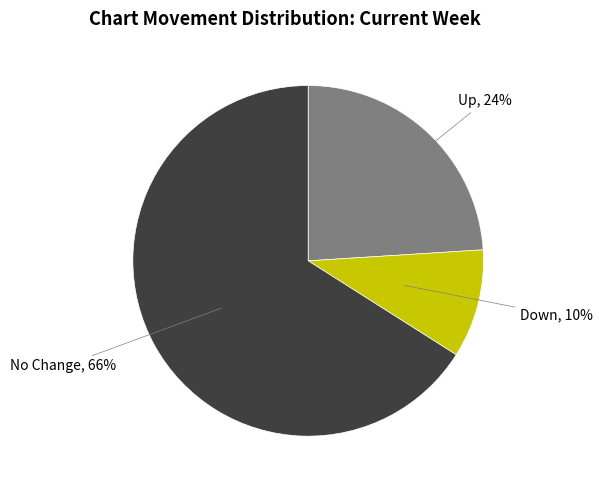

Is there a majority slice in this chart?

Yes